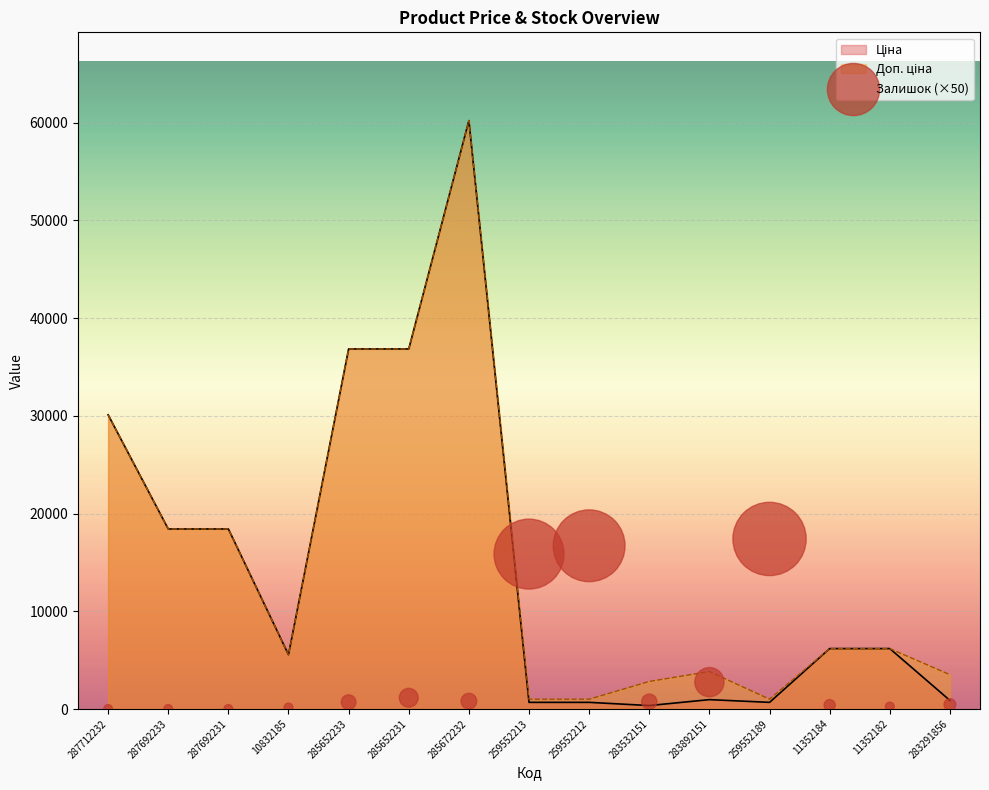

Between 11352184 and 10832185, which is larger?

11352184